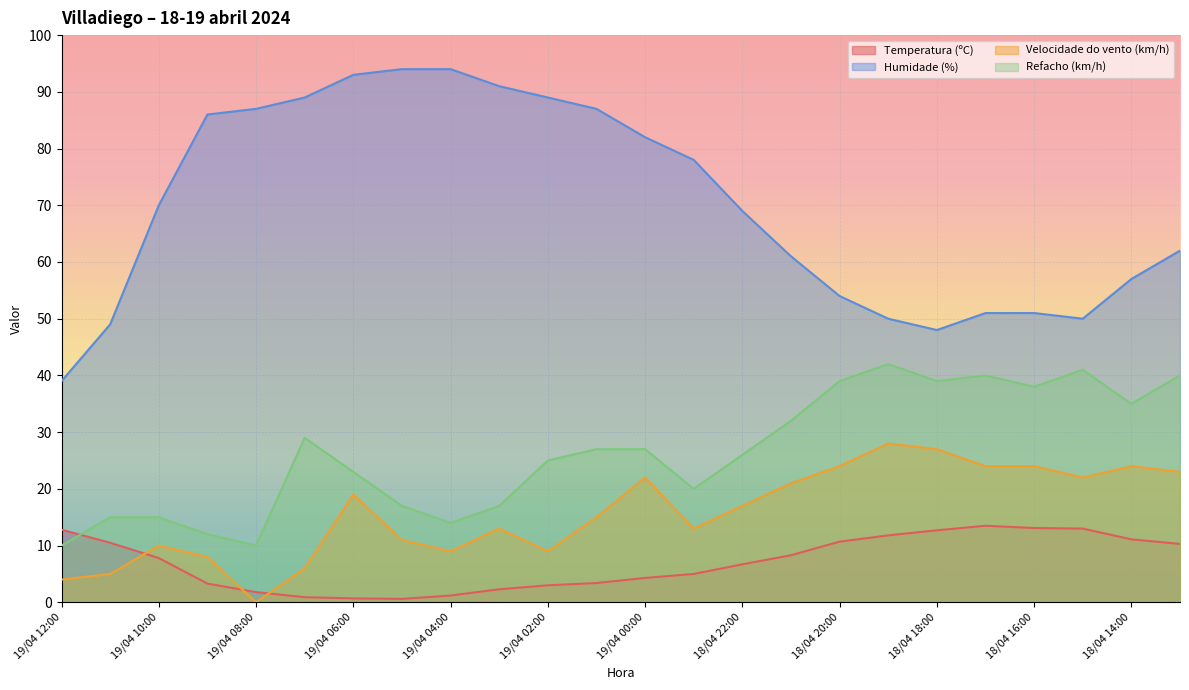

Which has a higher value, 19/04 04:00 or 19/04 03:00?

19/04 03:00